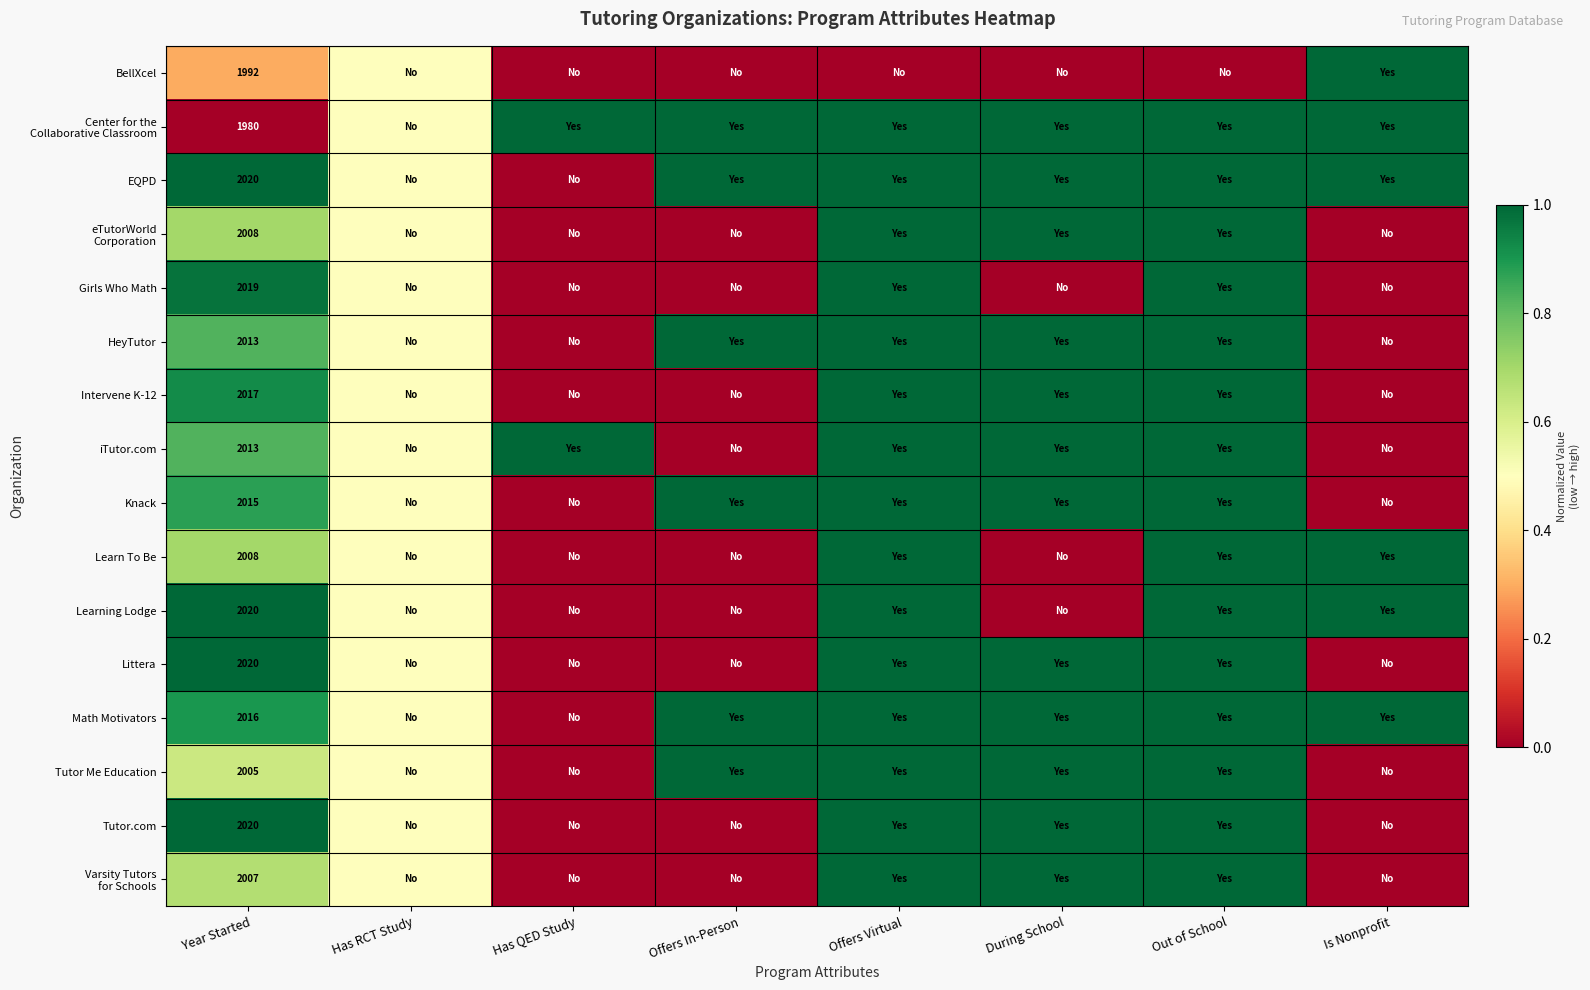

How many Tutor.com values are between 0 and 1?

8